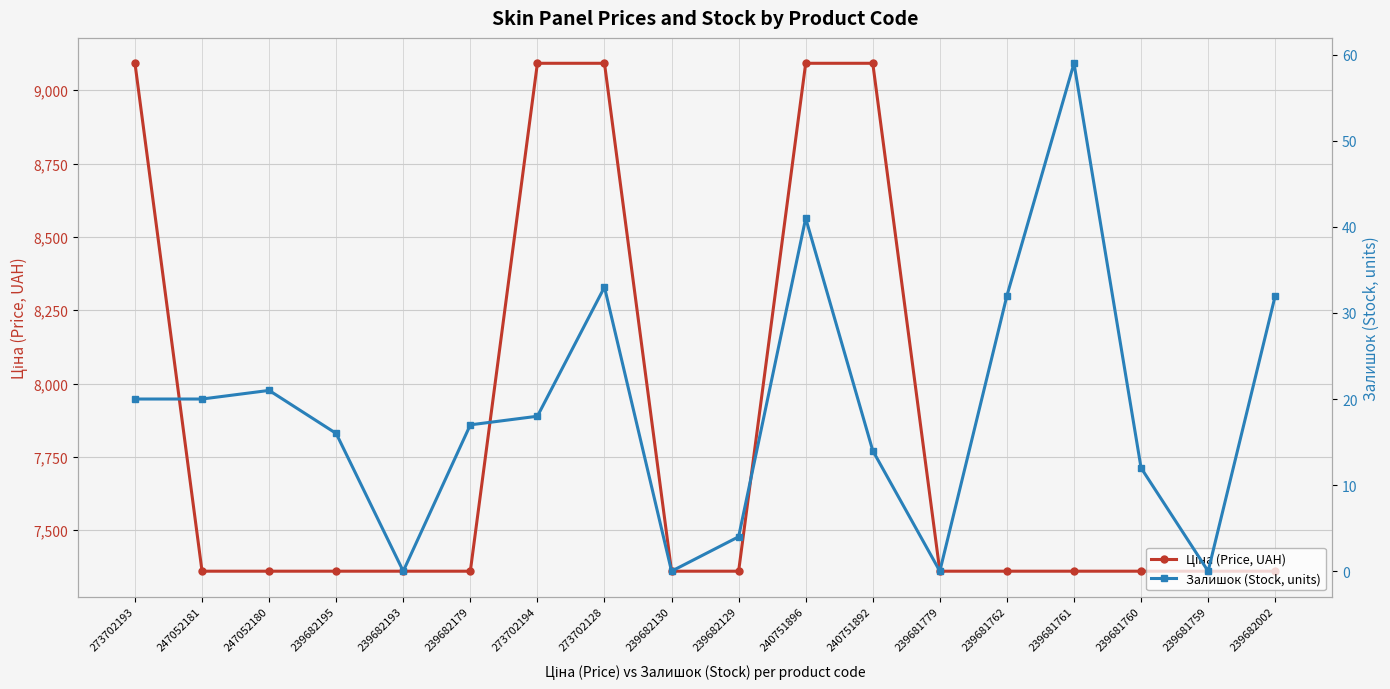

True or false: Ціна (Price, UAH) has more than 1 points higher than both neighbors.

False